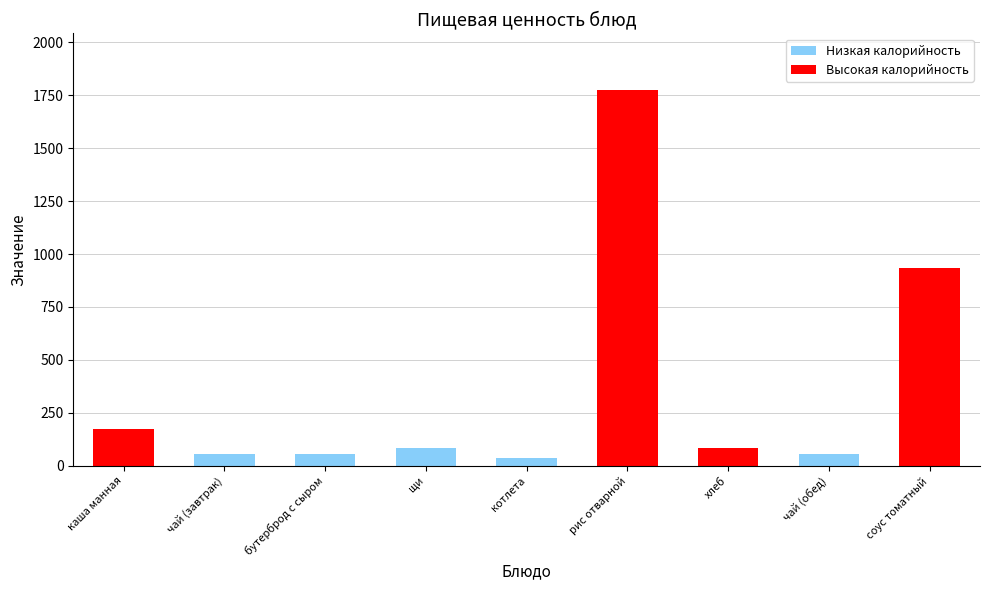

What is the maximum value shown in the chart?

1776